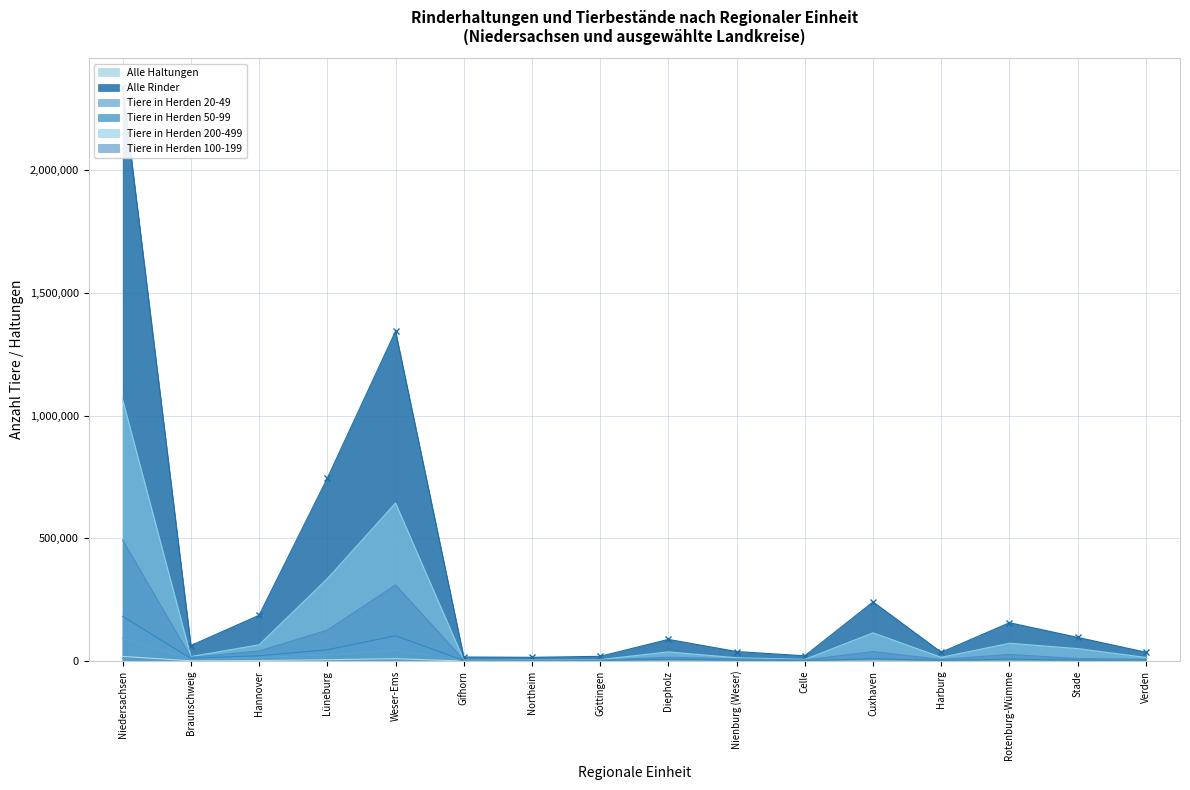

Between Stade and Göttingen, which is larger?

Stade